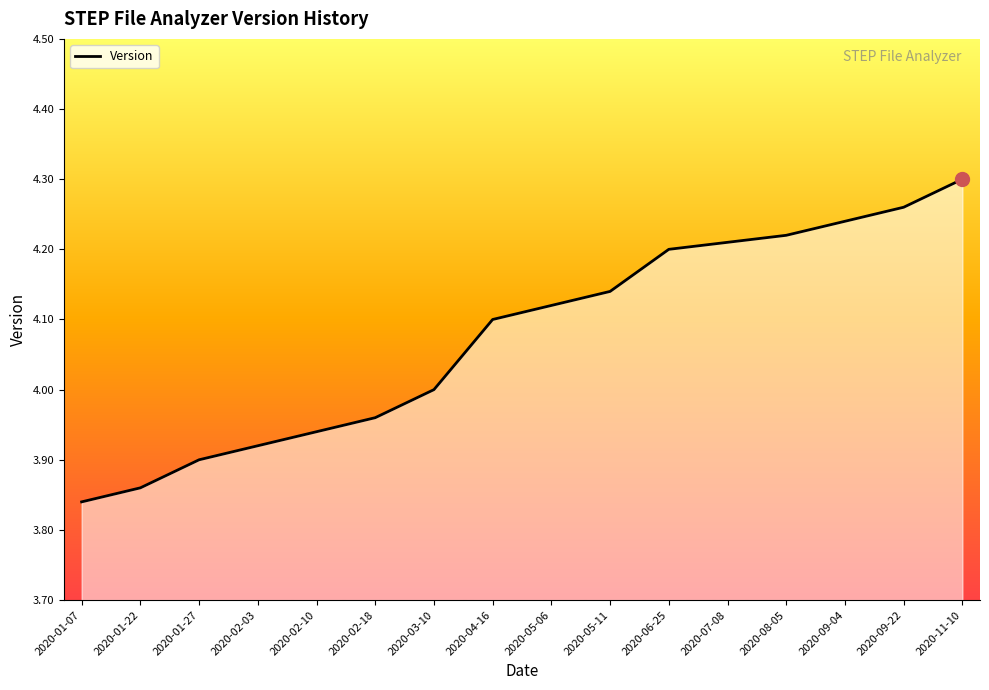

What is the change in value from 2020-02-10 to 2020-06-25?

+0.3